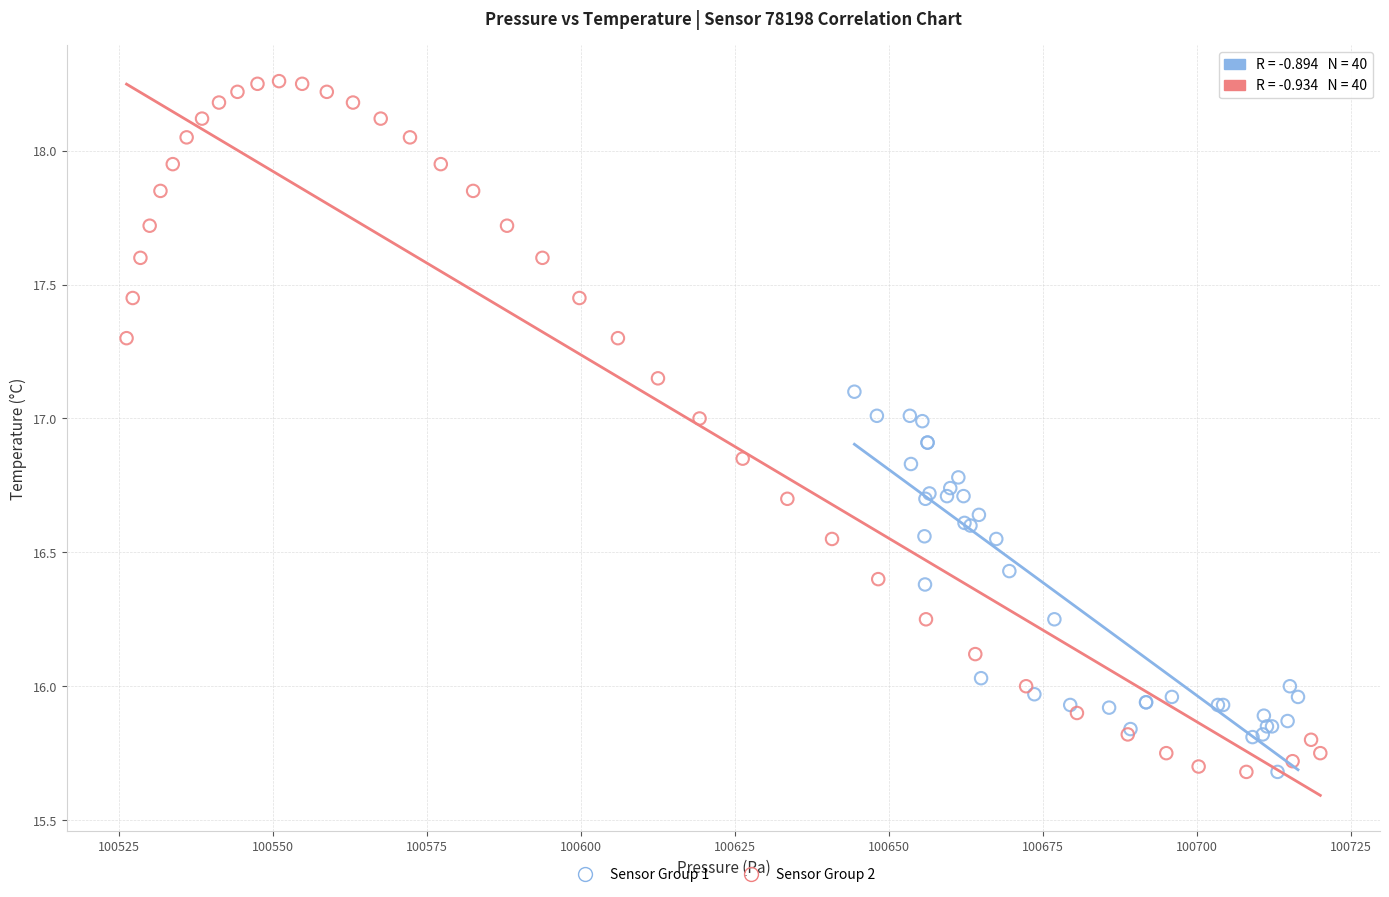

Which series has the largest Y range (max minus min)?

Sensor Group 2